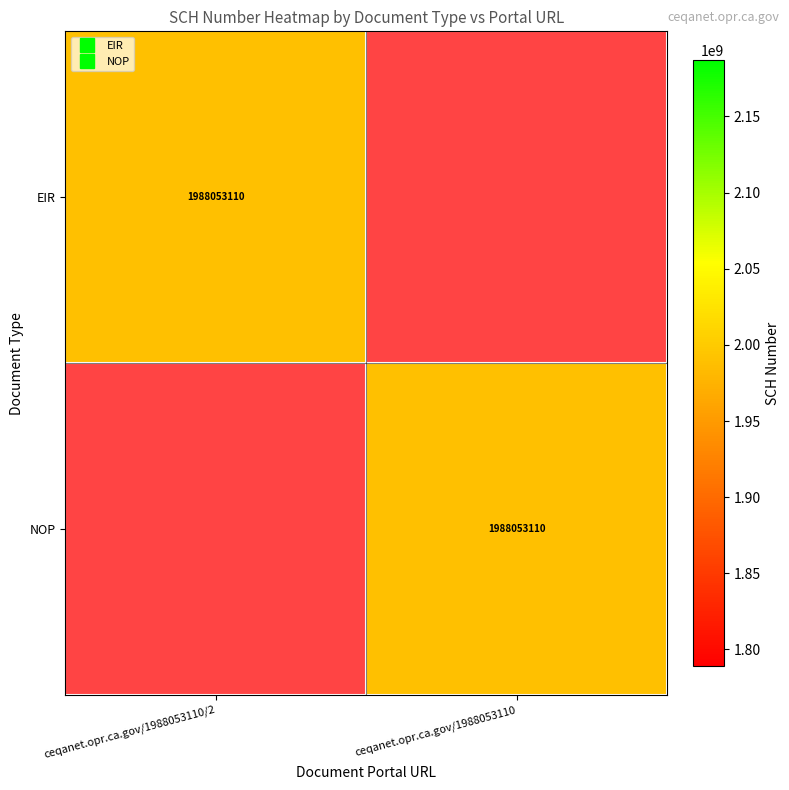

Rank the series by their maximum value, from highest to lowest.

EIR, NOP